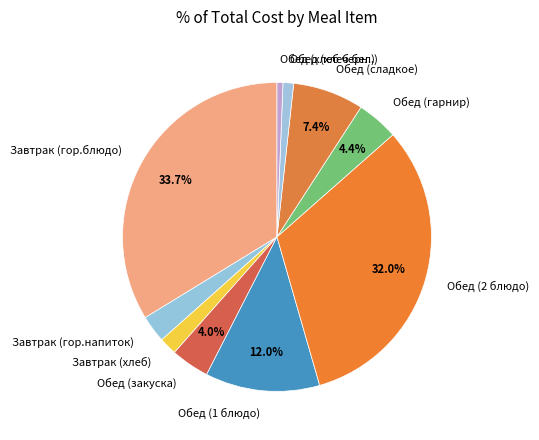

Is there any slice that represents more than half of the pie?

No